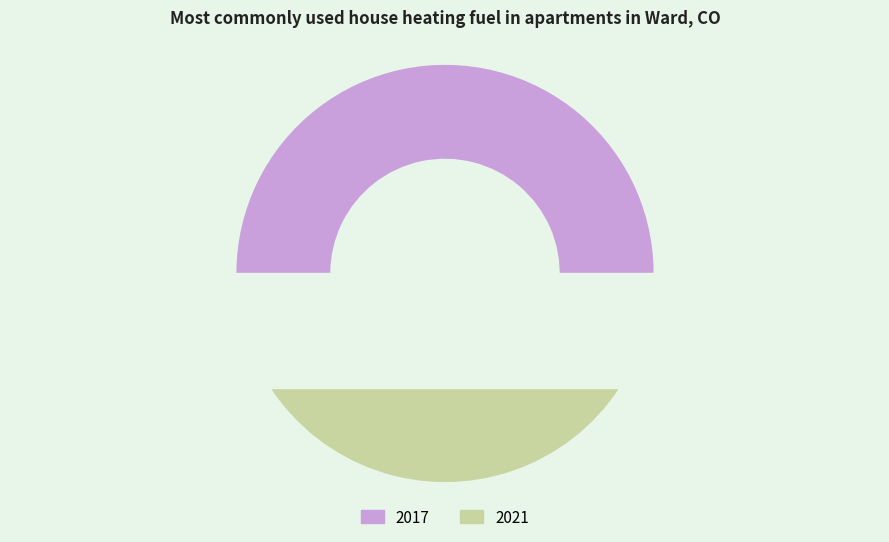

How much of the chart is everything except 2017?

42.1%